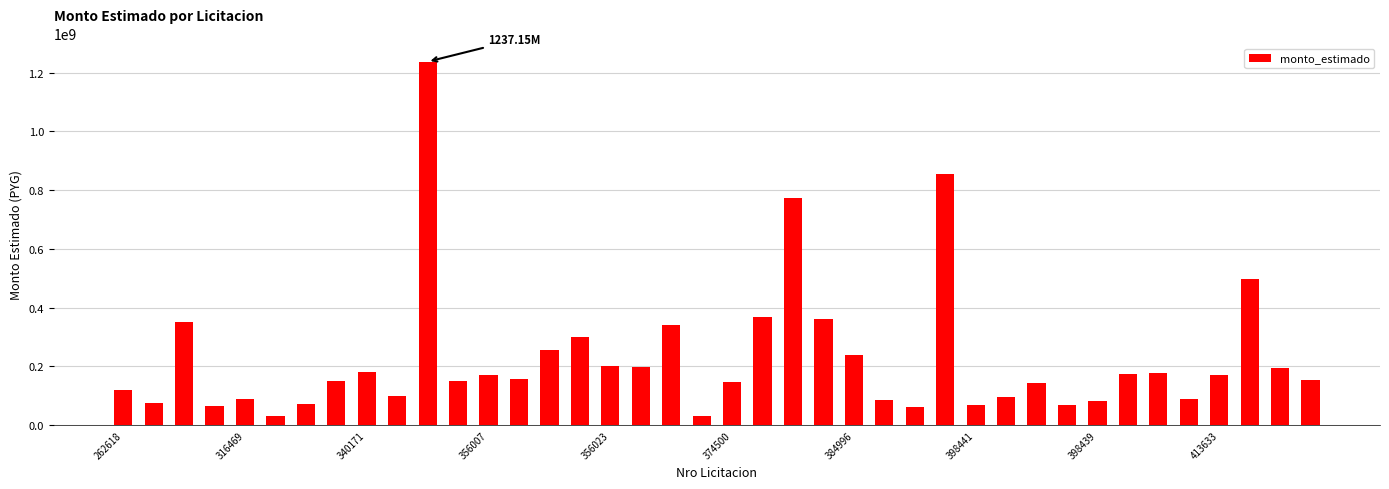

What is the difference between the maximum and minimum values?

1207151500